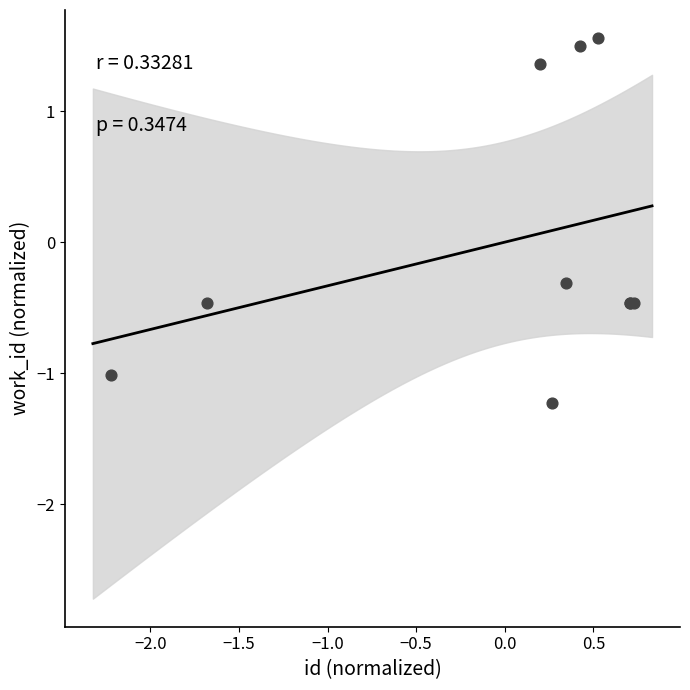

What Y value in the scatter plot is closest to 0?

-0.3